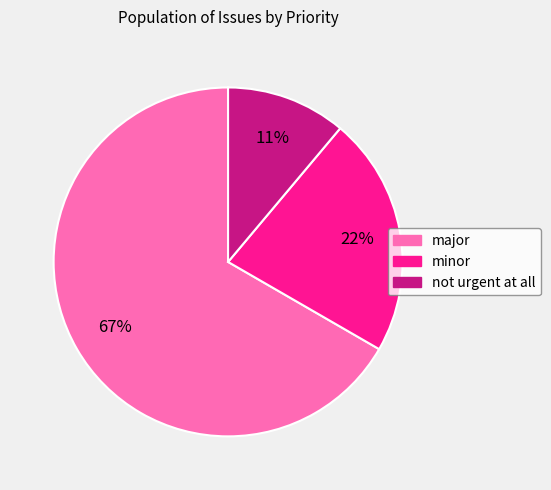

Count the number of slices in the pie.

3